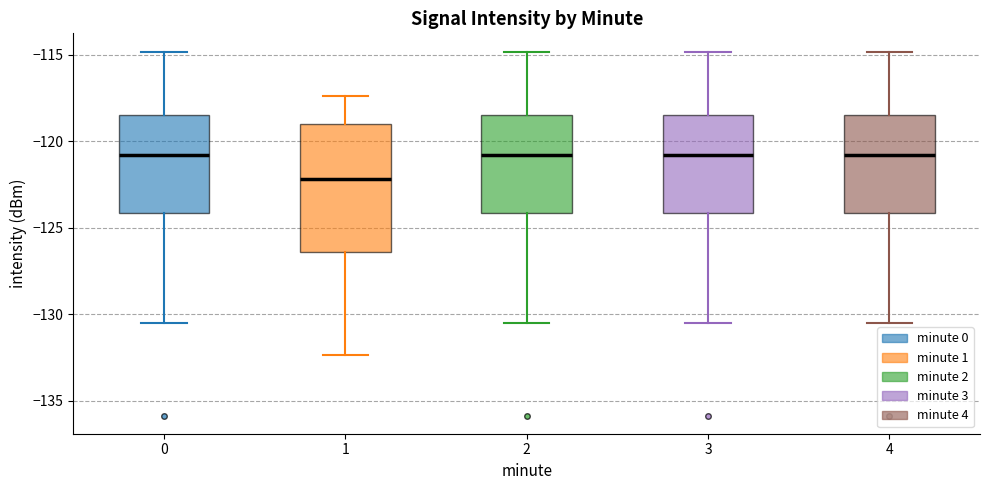

Comparing the boxes themselves (not the whiskers), which one is the tallest?

1